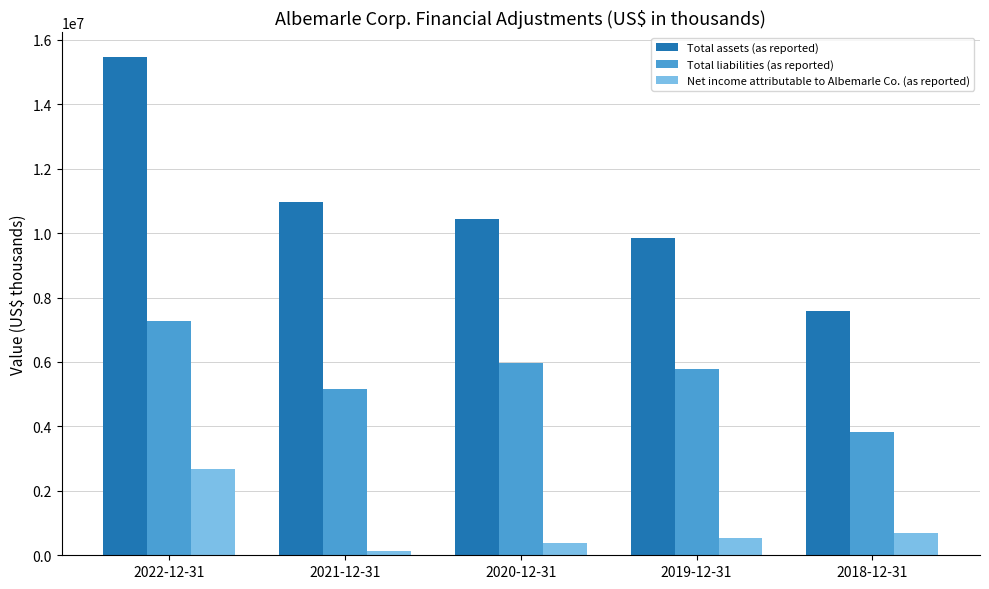

What is the minimum value for Total liabilities (as reported)?

3822566